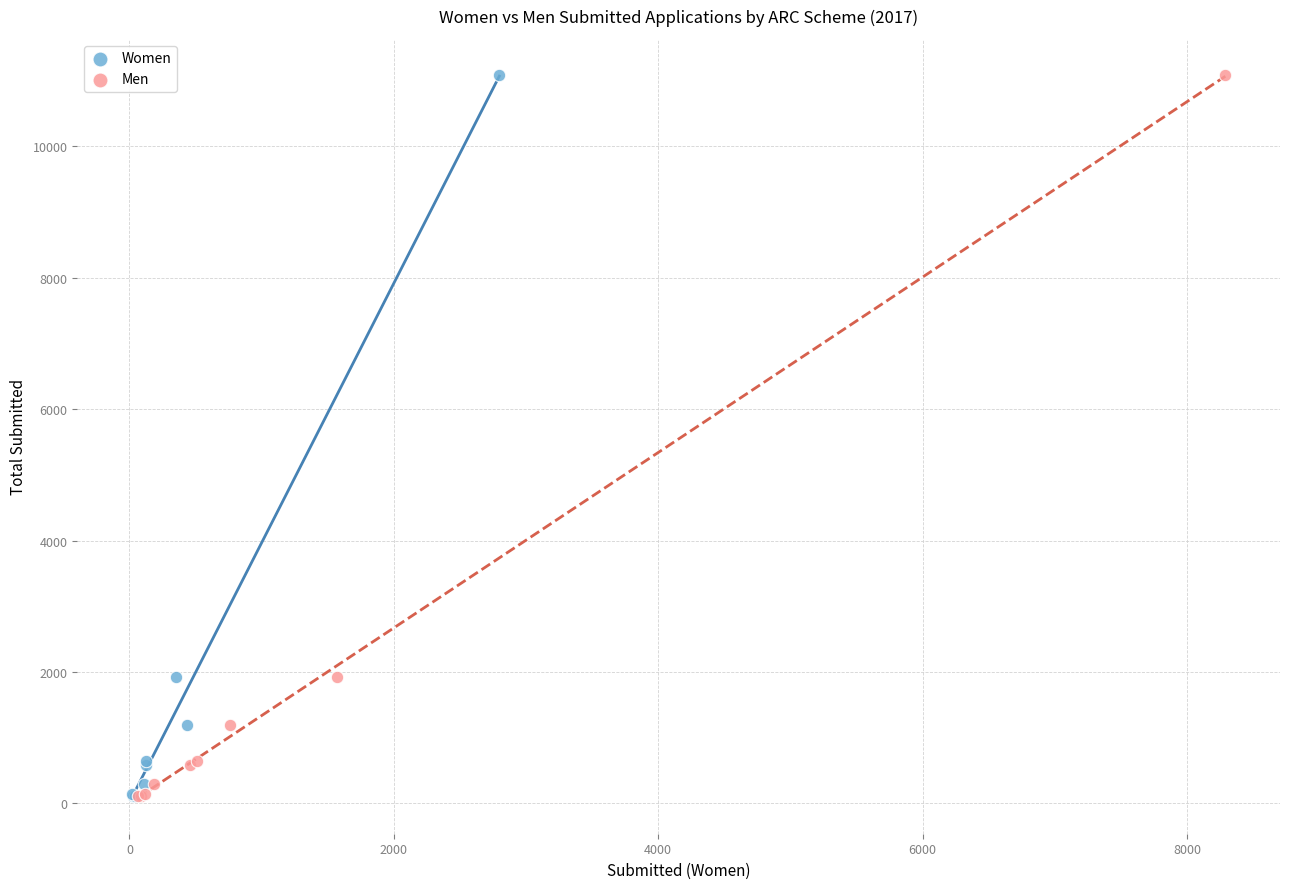

What are all the series names shown in the legend?

Women, Men